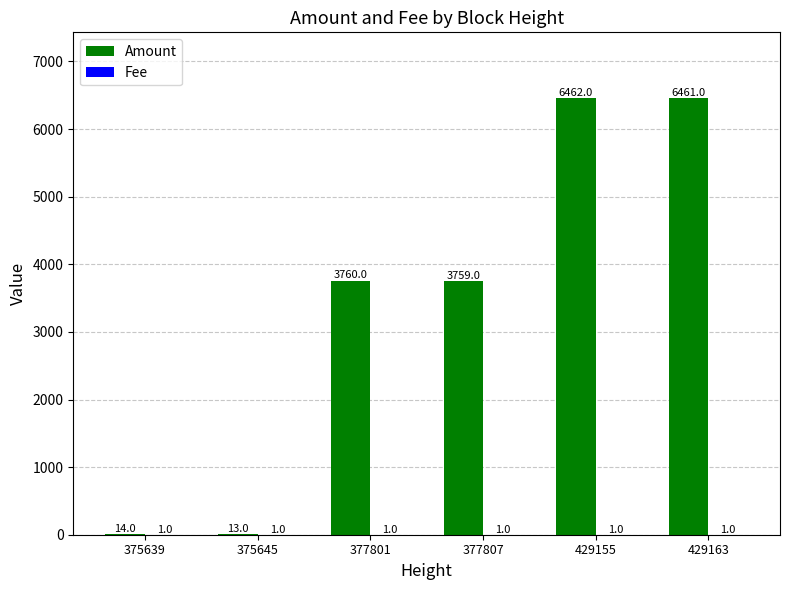

Between 375639 and 429155, which series saw the biggest shift?

Amount